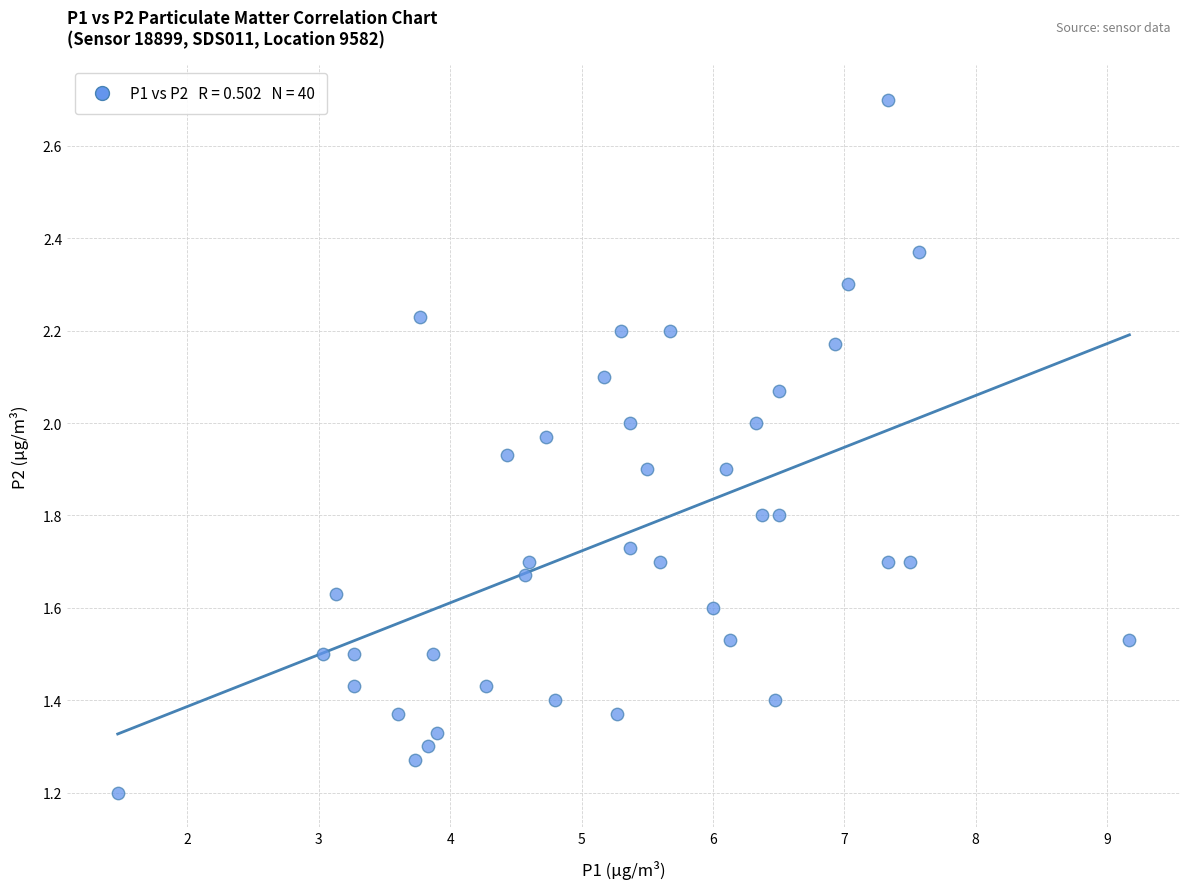

What is the range of X values (max minus min)?

7.7